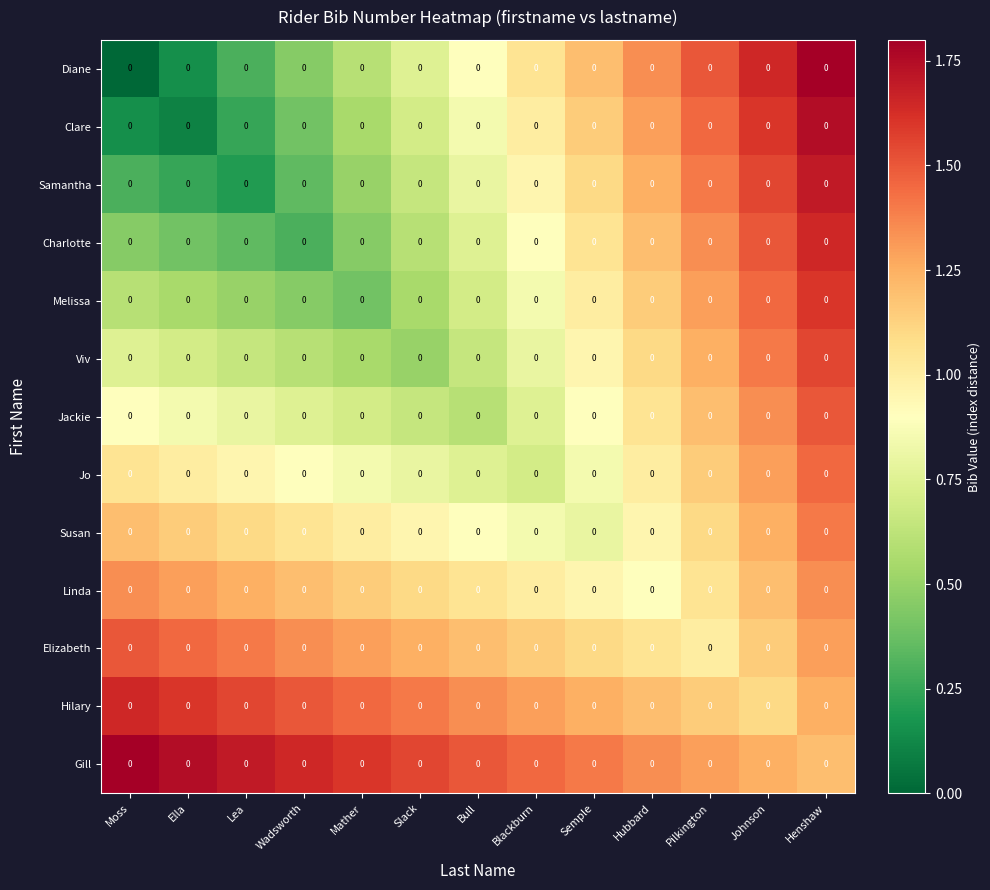

What is the approximate value of Hilary at Slack?

1.4